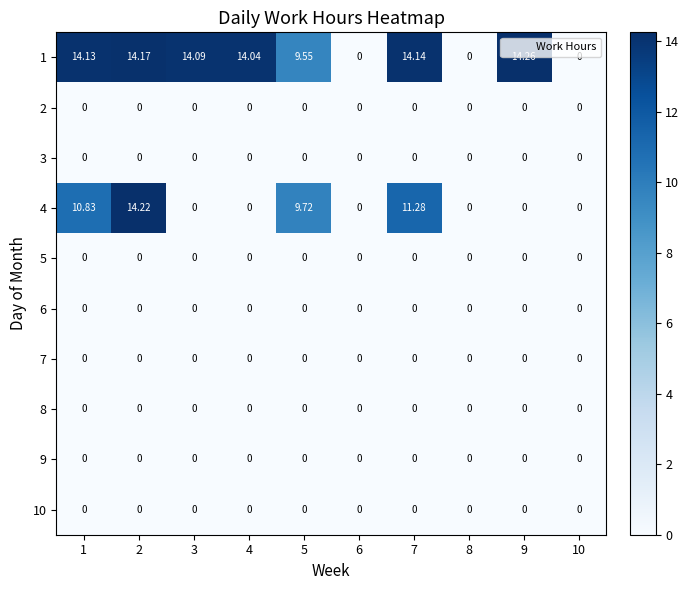

At 8, list the series in order from smallest to largest.

1, 2, 3, 4, 5, 6, 7, 8, 9, 10